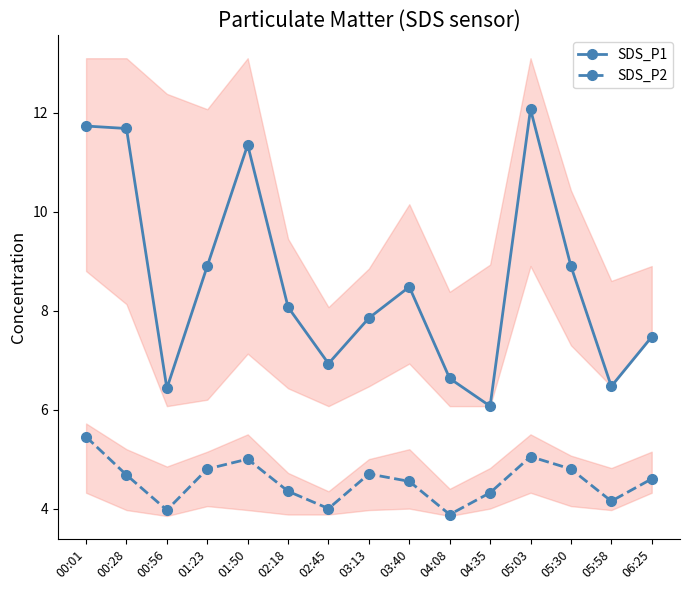

Where does the SDS_P2 series first go above 4?

00:01